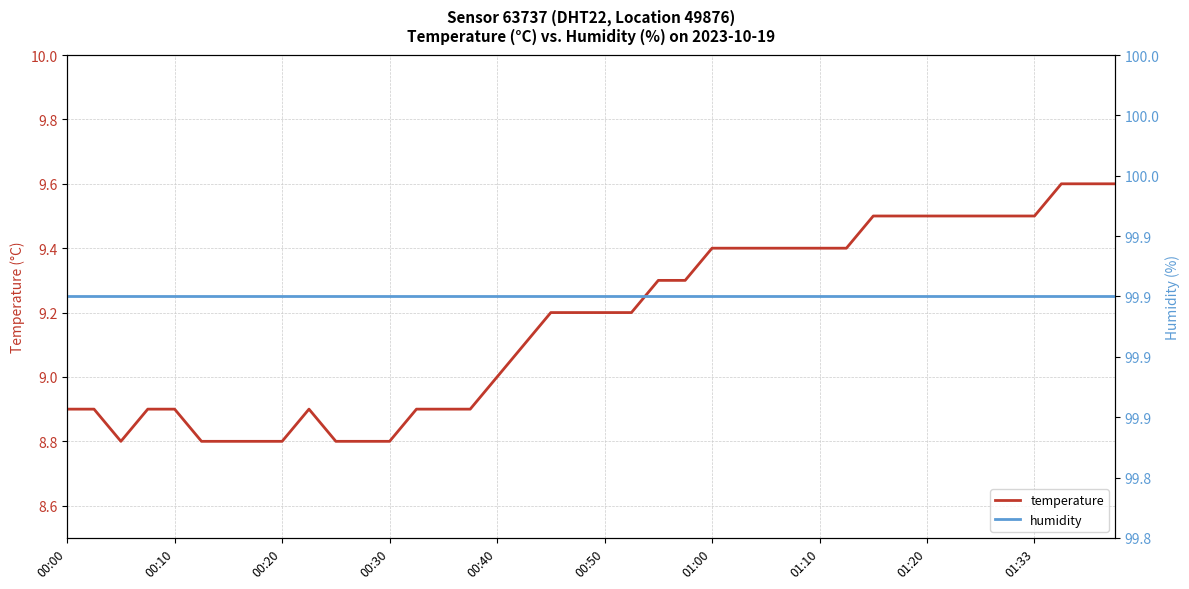

Which category has the highest value across all series?

00:00